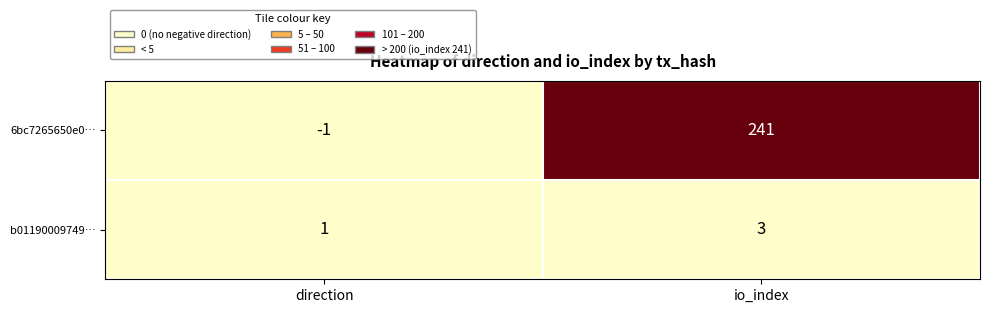

Which series has the largest total across all categories?

6bc7265650e0…